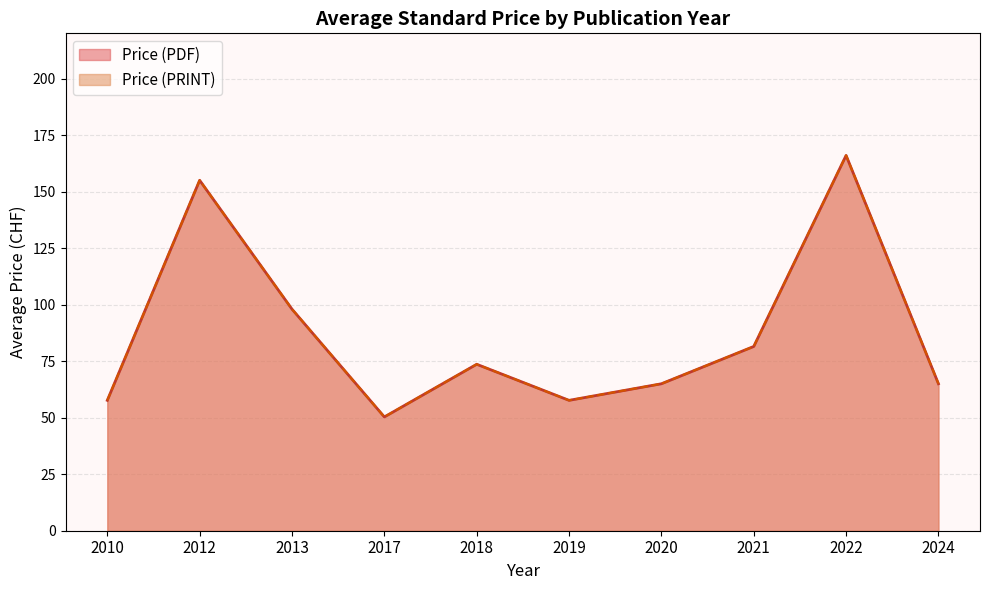

Rank the series by their maximum value, from lowest to highest.

Price (PDF), Price (PRINT)